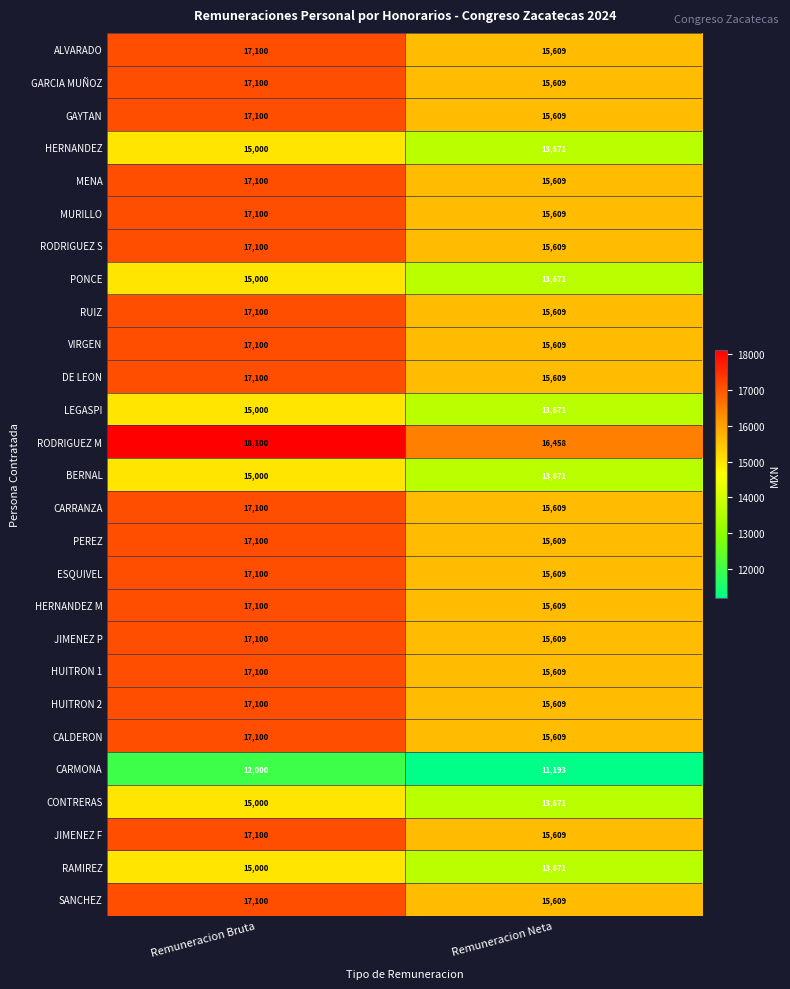

What is the difference between the maximum and minimum values in the MENA series?

1491